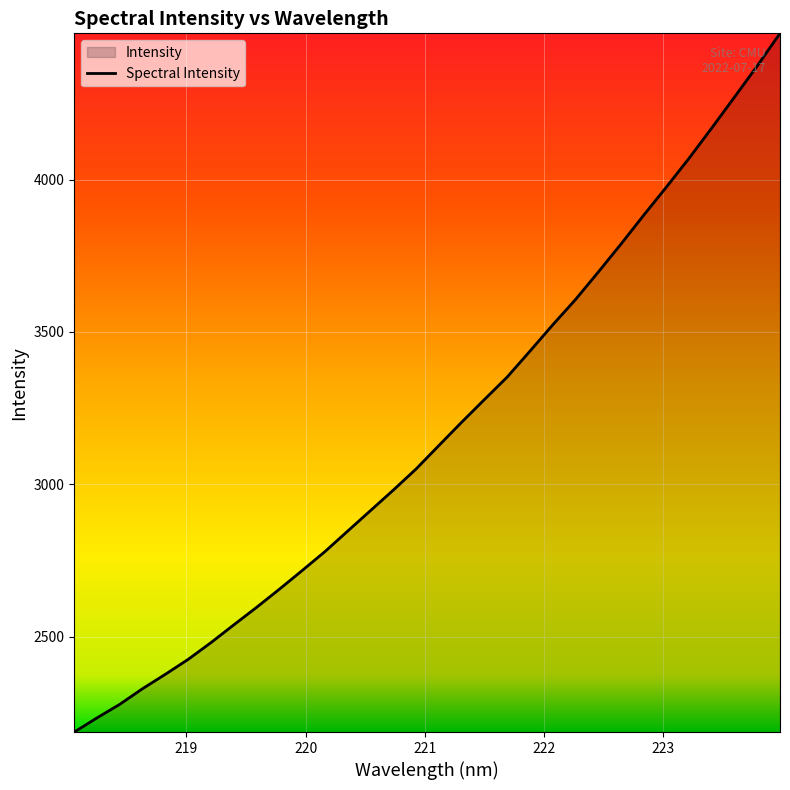

How many data points are less than 3126?

16